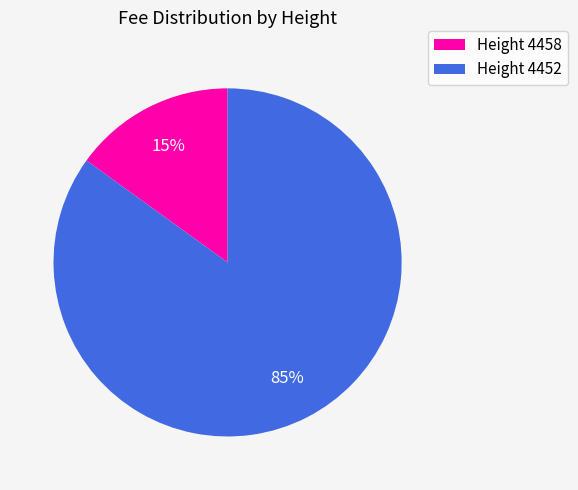

To the nearest percent, what is the average slice percentage?

50%